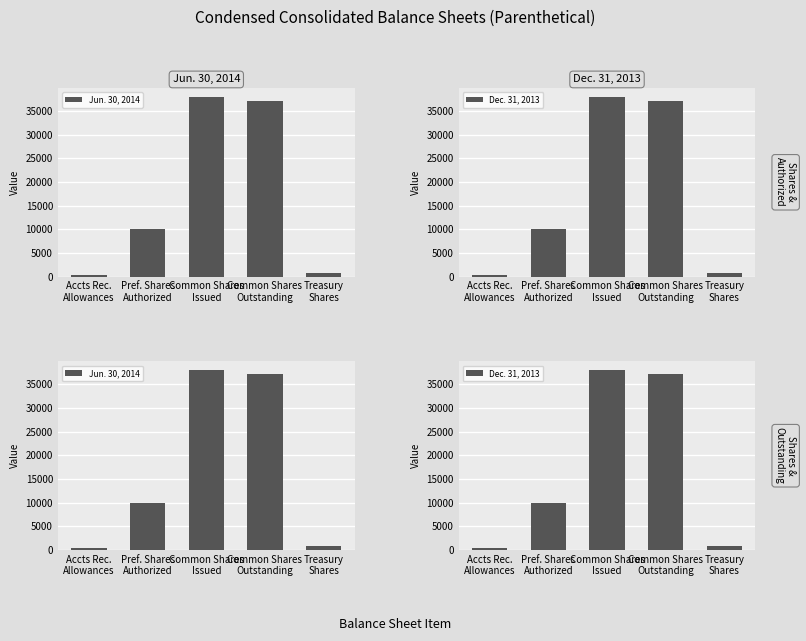

Read the Jun. 30, 2014 value at Common Shares
Issued.

37943